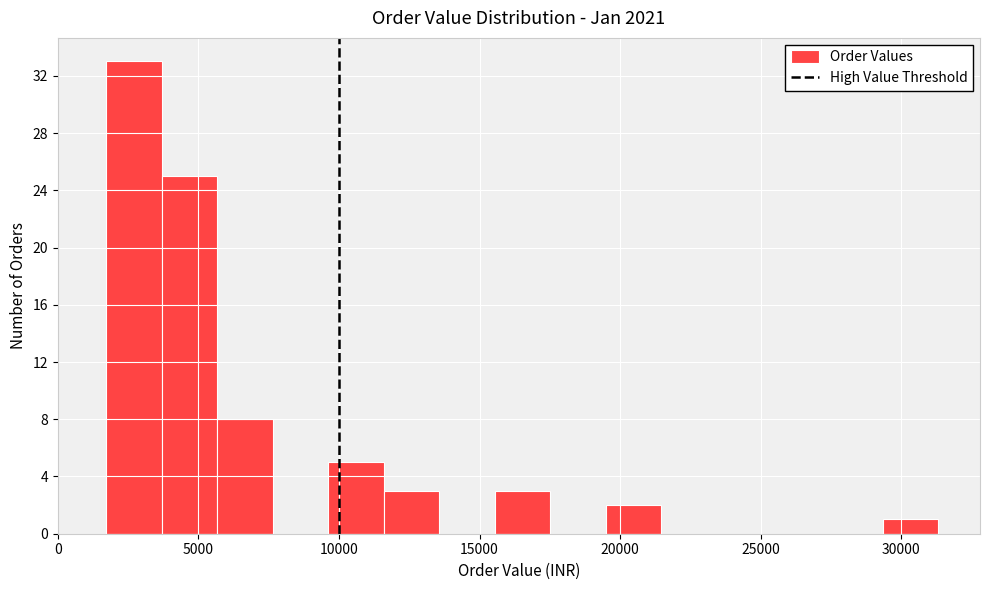

Around what value on the x-axis is the tallest bar? Give the approximate position of its centre, as read against the axis.

2500